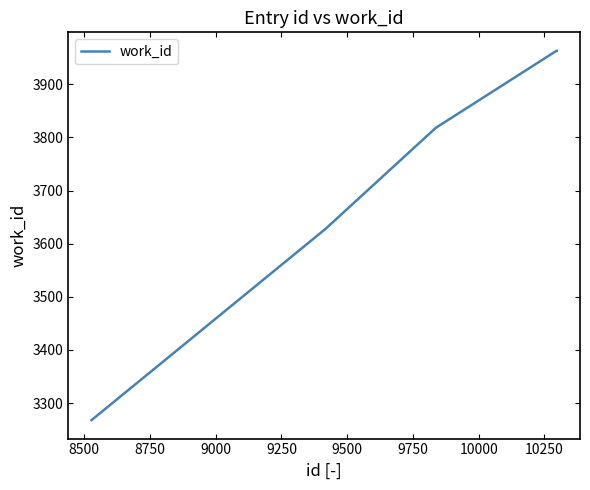

What is the difference between the second highest and minimum values?

695